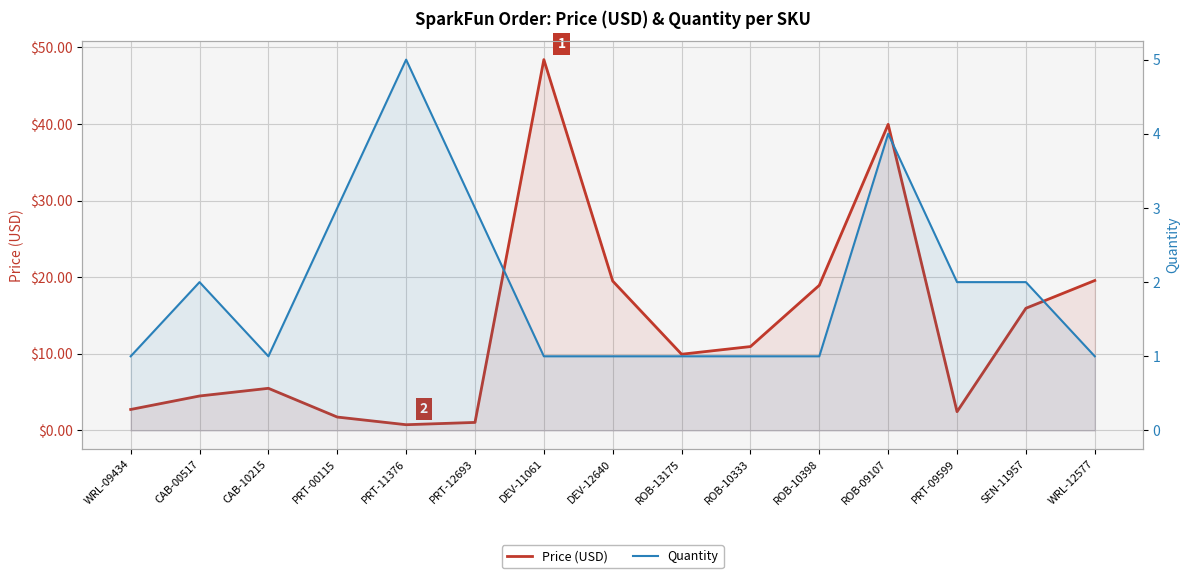

At ROB-13175, list the series in order from largest to smallest.

Price (USD), Quantity